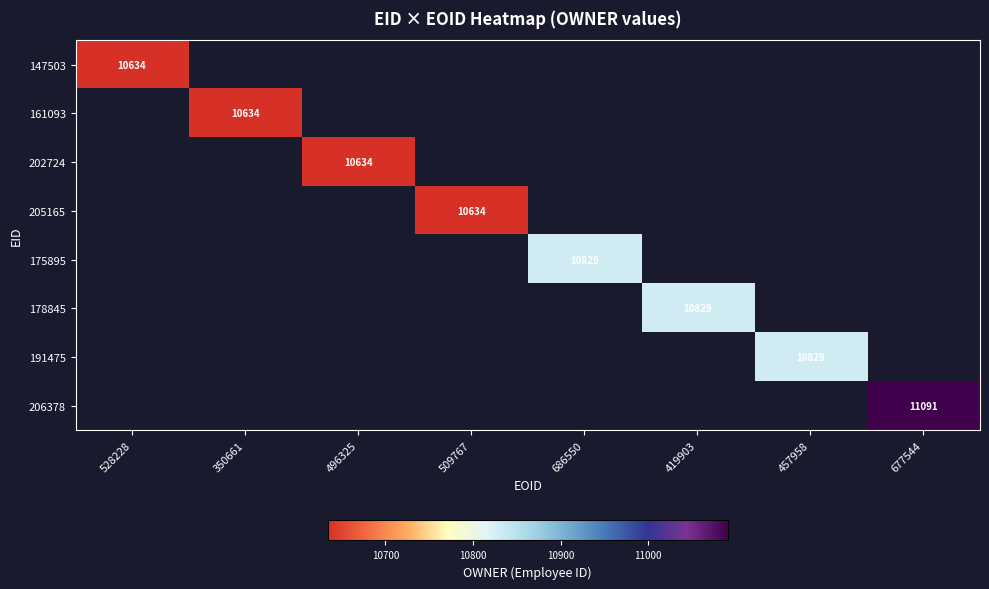

List the series in order of their overall mean, highest first.

147503, 161093, 202724, 205165, 175895, 178845, 191475, 206378